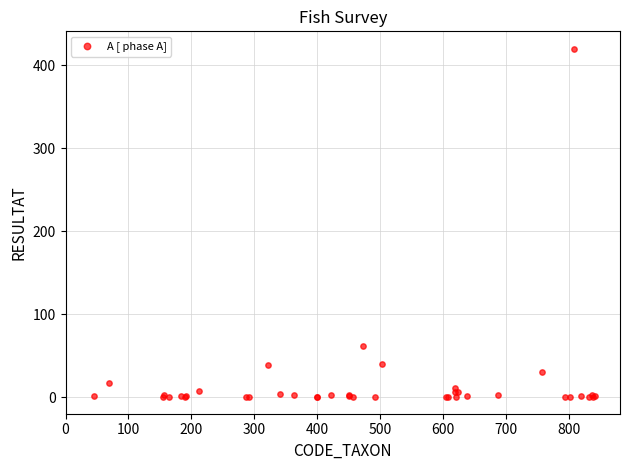

What Y value in the scatter plot is closest to 210?

62